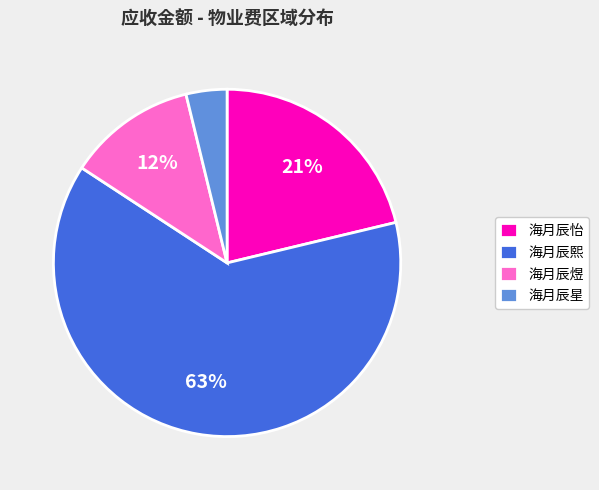

Between 海月辰怡 and 海月辰熙, which is larger?

海月辰熙